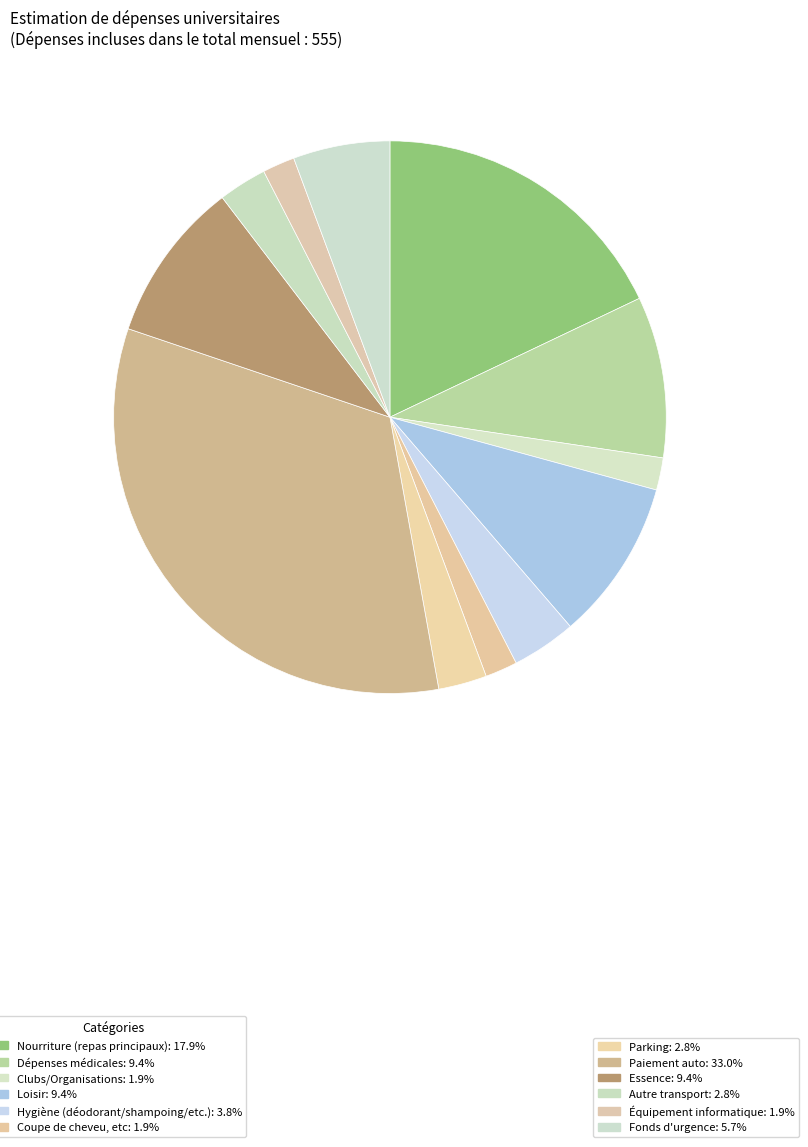

Count the number of slices in the pie.

12